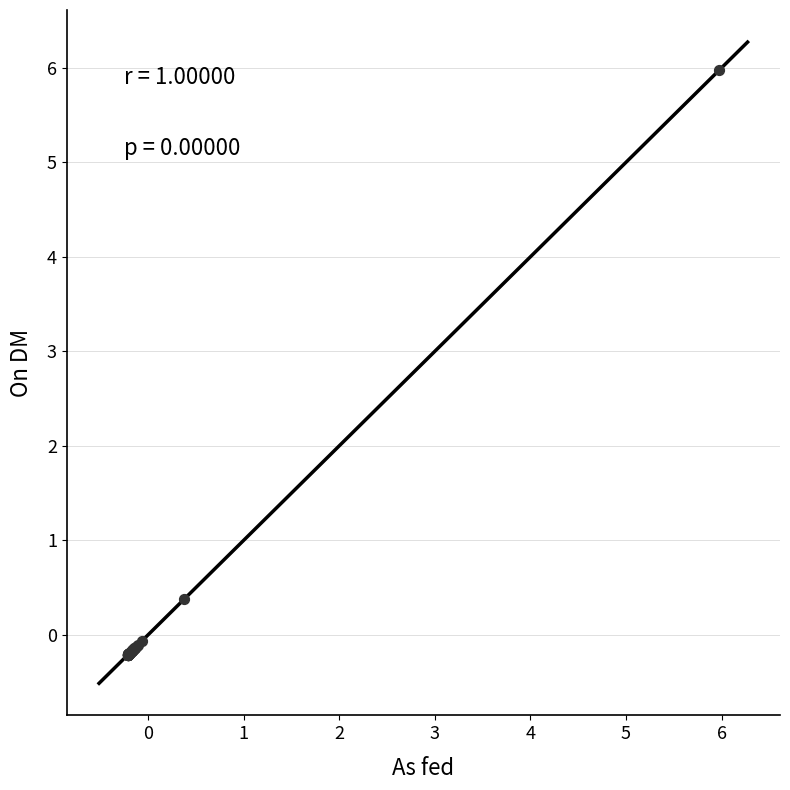

What Y value in the scatter plot is closest to 2?

0.4